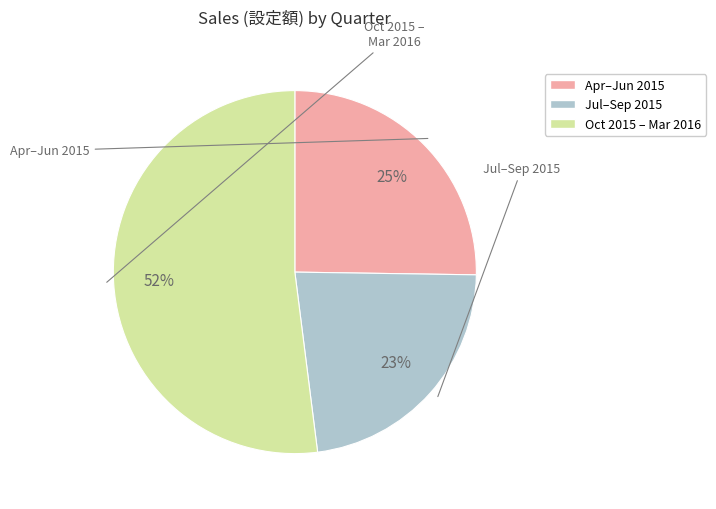

Is there a majority slice in this chart?

Yes